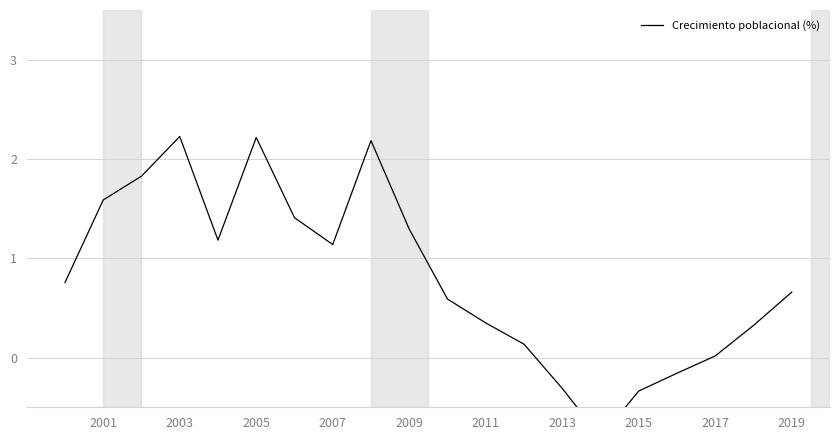

True or false: the data shows 2.7 at 2001.

False